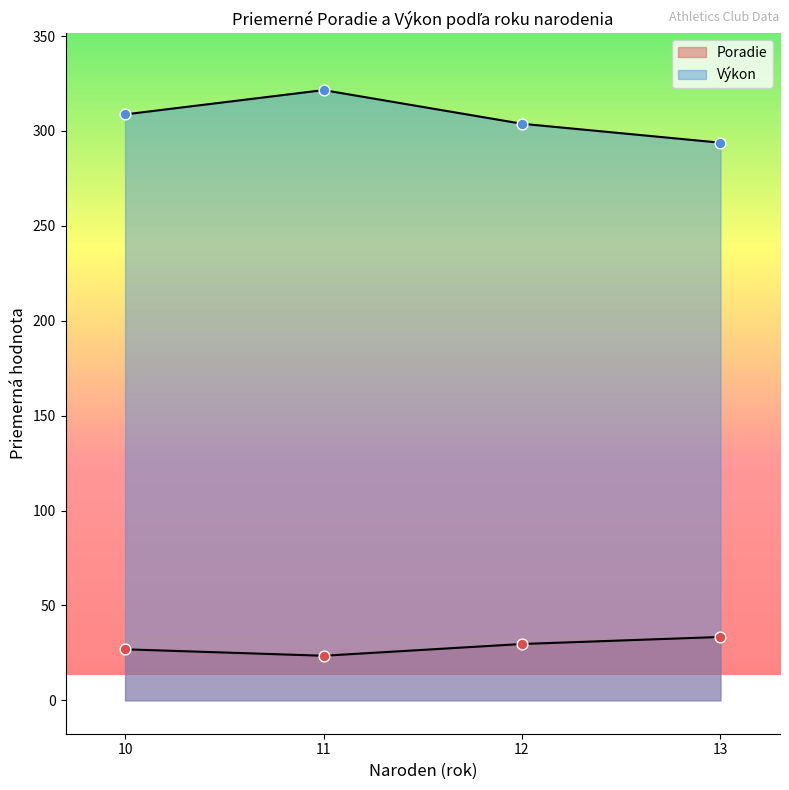

Which series has the widest spread of Y values?

Výkon